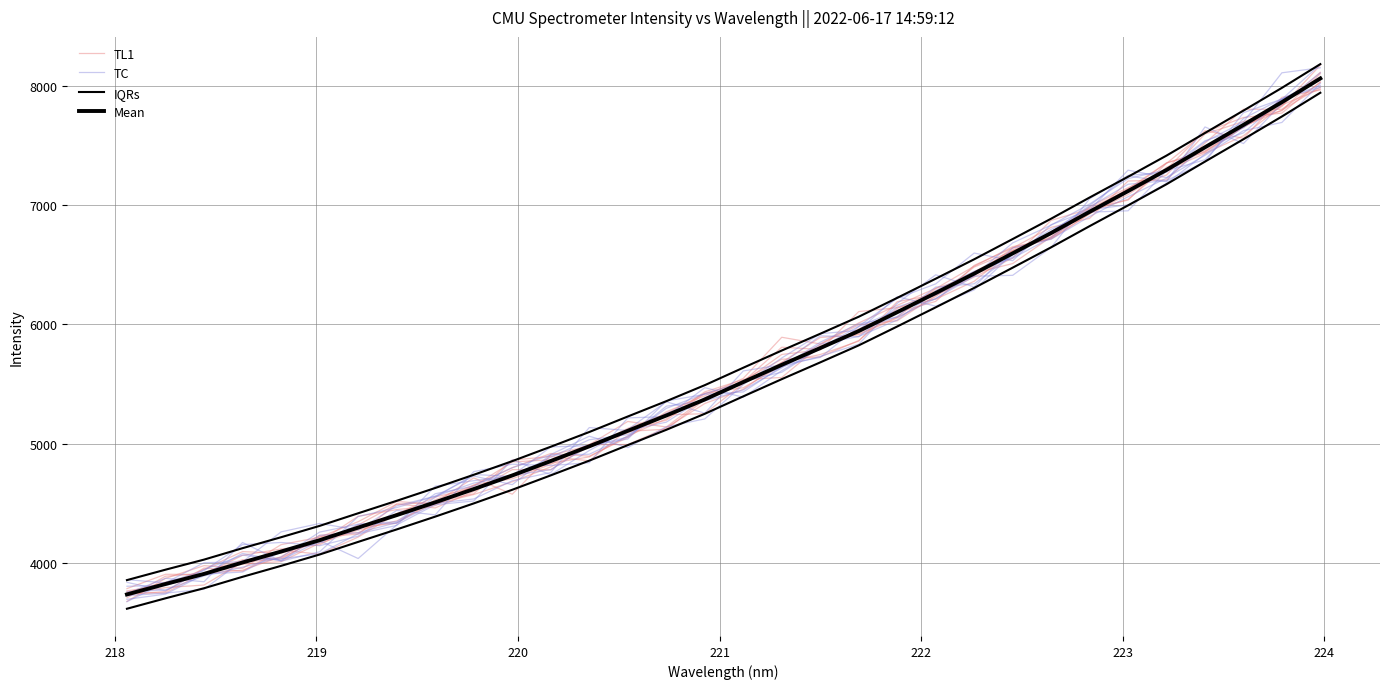

Which series has the largest total across all categories?

IQRs